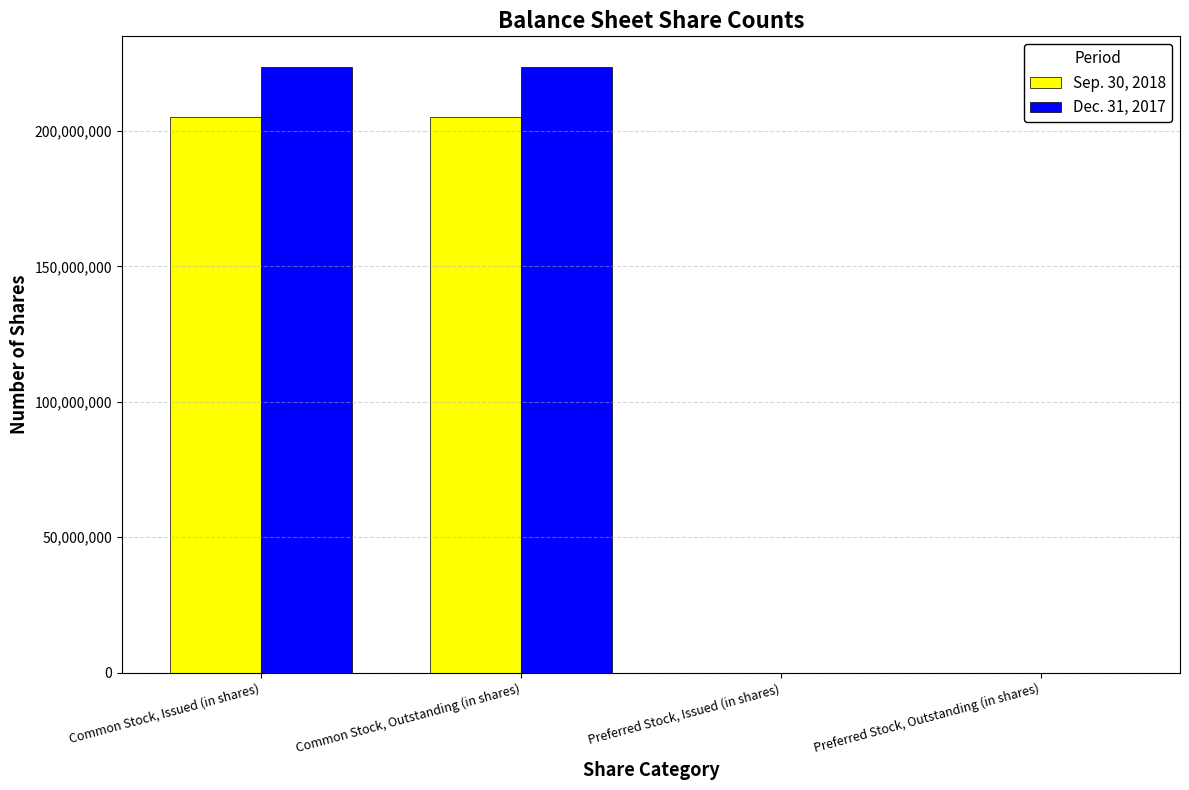

The value of Sep. 30, 2018 at Common Stock, Issued (in shares) is 113219625. True or false?

False